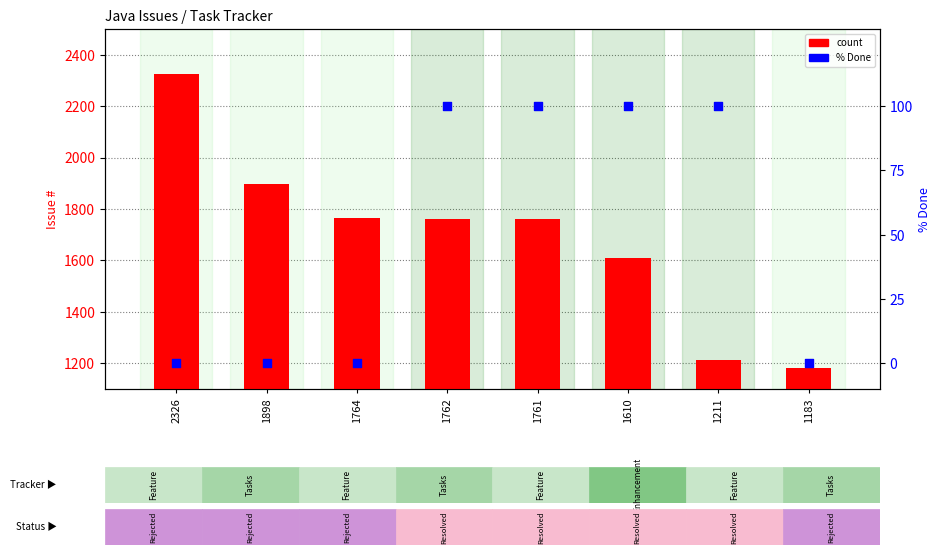

What are all the series names shown in the legend?

count, % Done